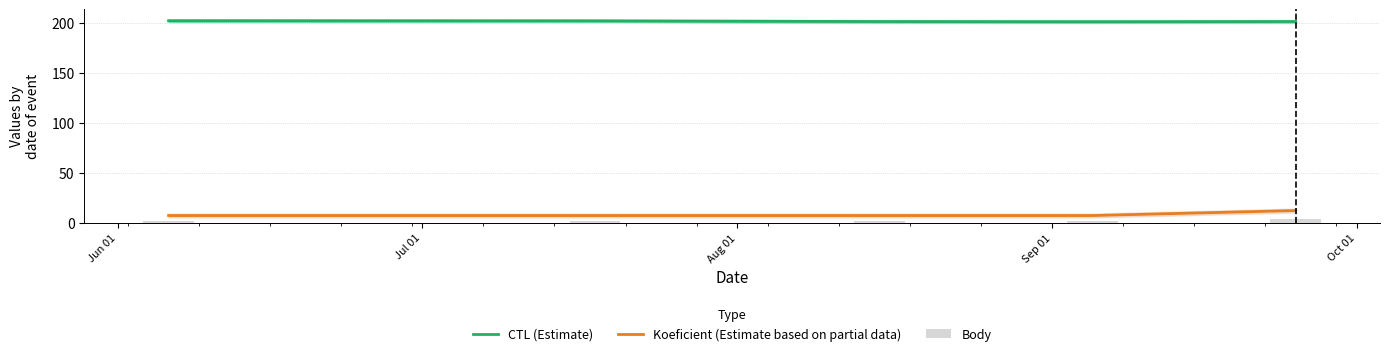

Reading left to right, extract all data points from this chart.

CTL (Estimate): 202.1	202.0	201.3	201.1	201.3
Koeficient (Estimate based on partial data): 7.0	7.0	7.0	7.0	12.0
Body: 2.0	2.0	2.0	2.0	4.0